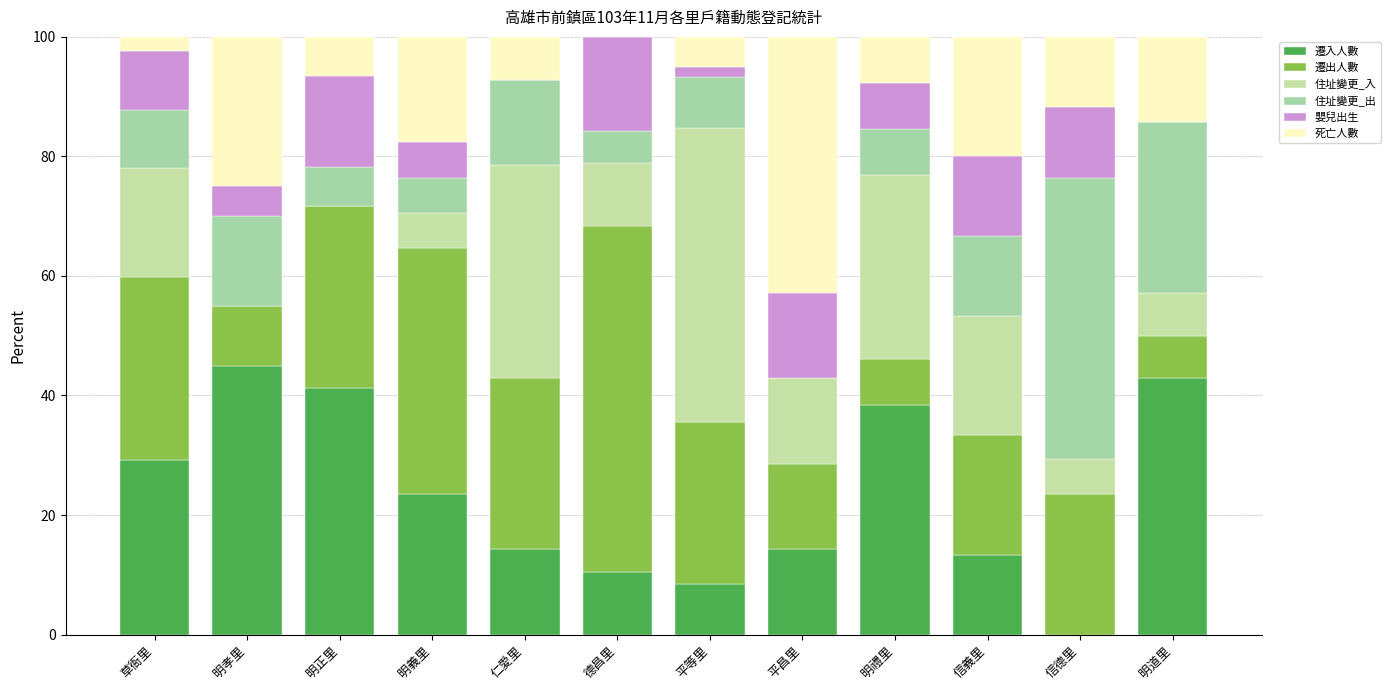

True or false: 嬰兒出生 has a value of 7.7 at 明禮里.

True